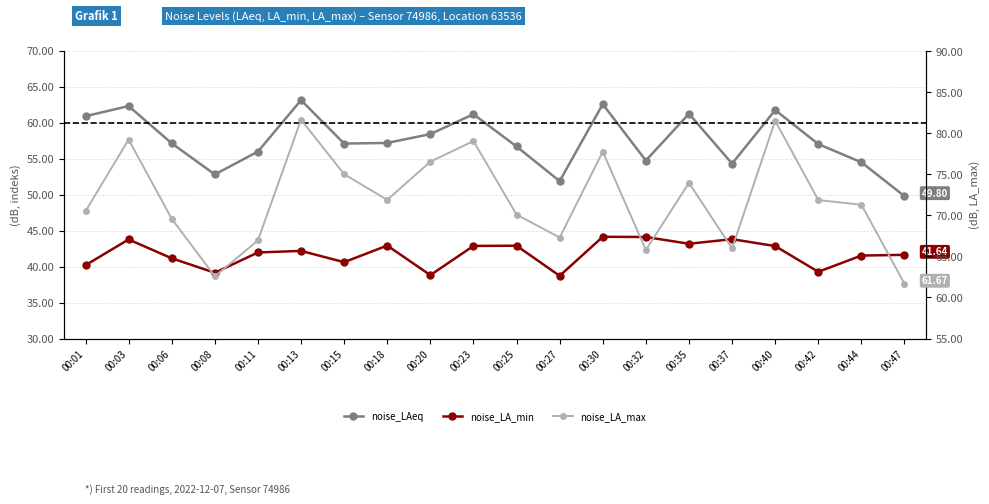

At which label does noise_LA_max first exceed 71?

00:03